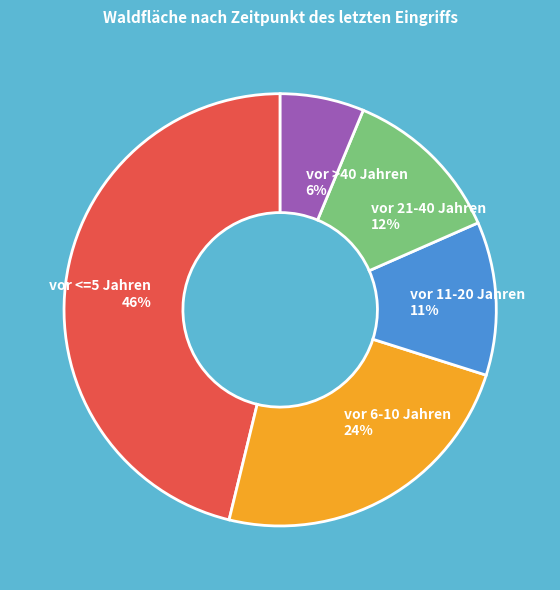

Does vor <=5 Jahren account for over 50% of the chart?

No